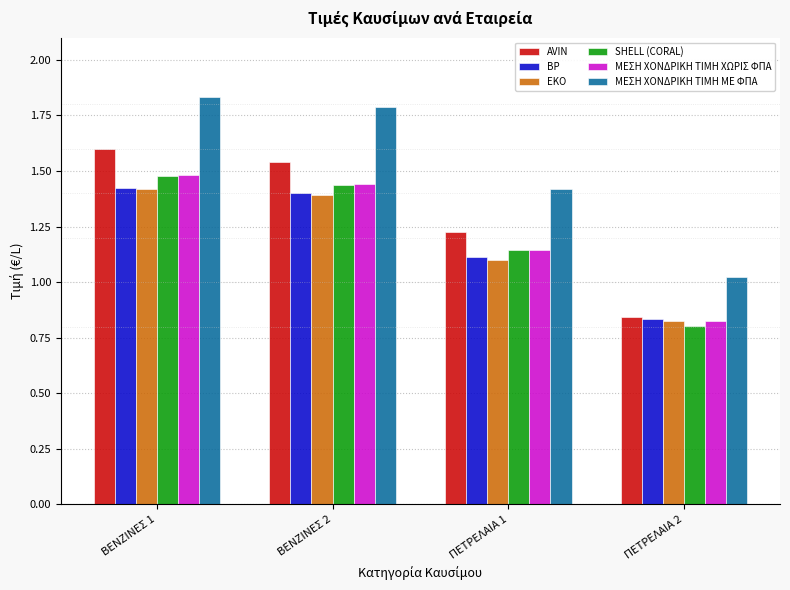

Which series changed the most between ΒΕΝΖΙΝΕΣ 1 and ΠΕΤΡΕΛΑΙΑ 2?

ΜΕΣΗ ΧΟΝΔΡΙΚΗ ΤΙΜΗ ΜΕ ΦΠΑ